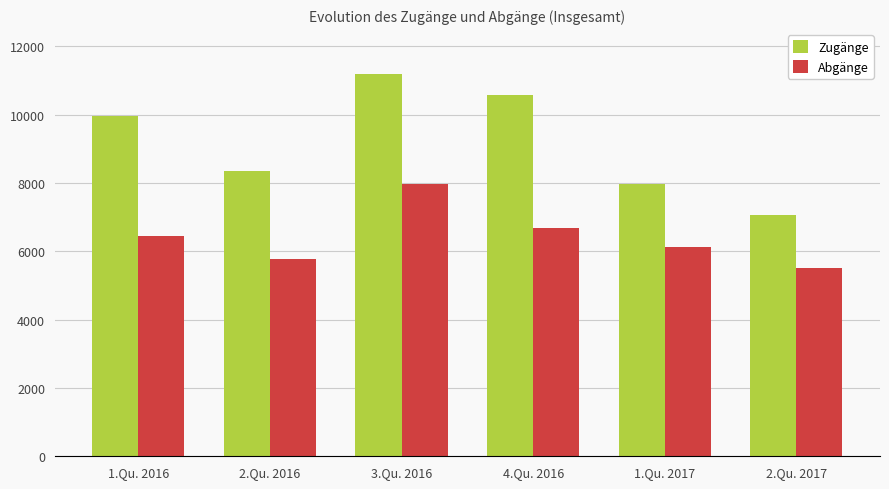

What are all the series names shown in the legend?

Zugänge, Abgänge